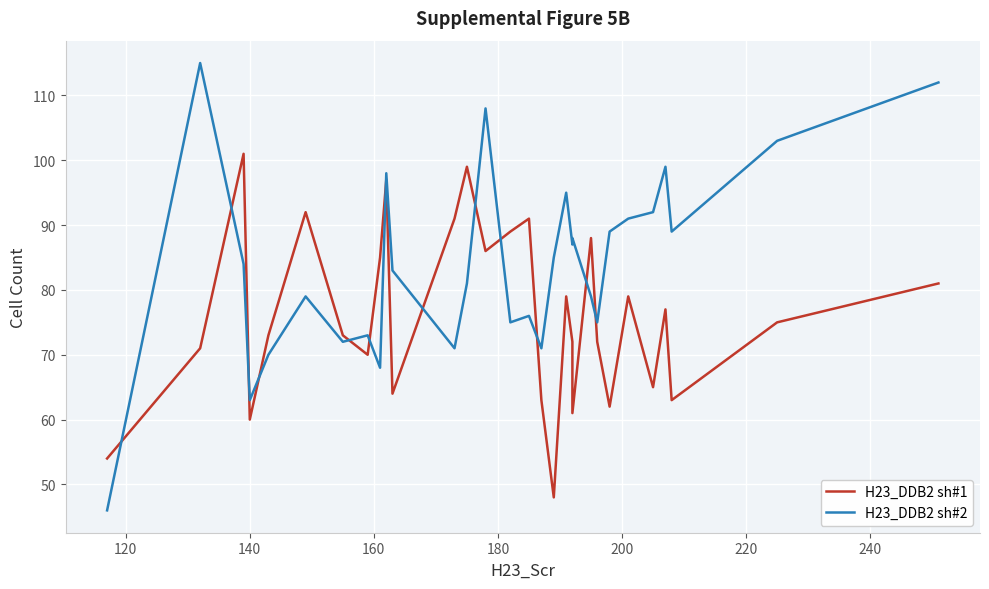

Is this an area chart (filled region under the line)?

No